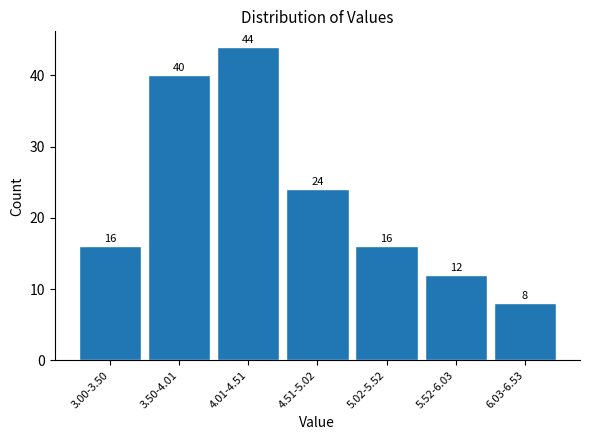

Reading right to left, what are all the values shown in this chart?

6.03-6.53=8	5.52-6.03=12	5.02-5.52=16	4.51-5.02=24	4.01-4.51=44	3.50-4.01=40	3.00-3.50=16